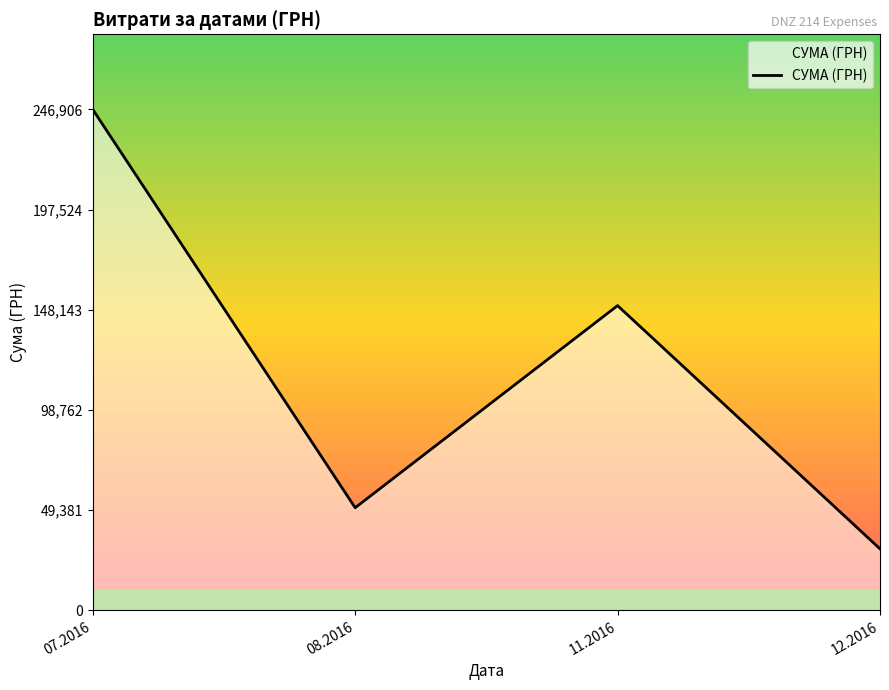

Does the chart have visible grid lines?

No